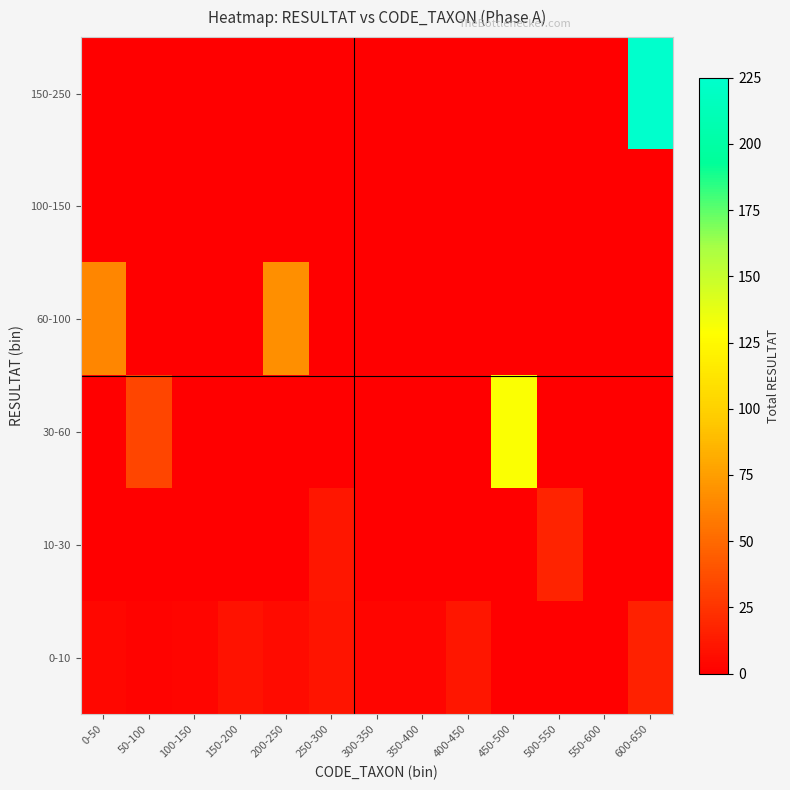

How many distinct data groups are displayed?

6